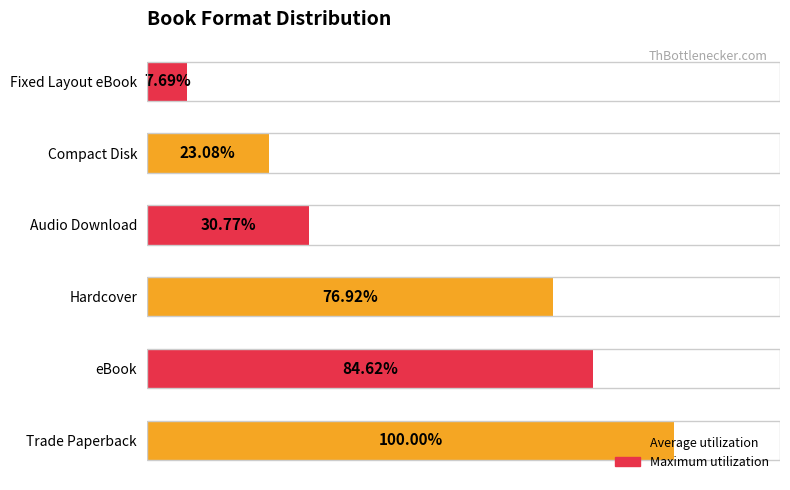

Where is the data nearest to the value 53?

Audio Download